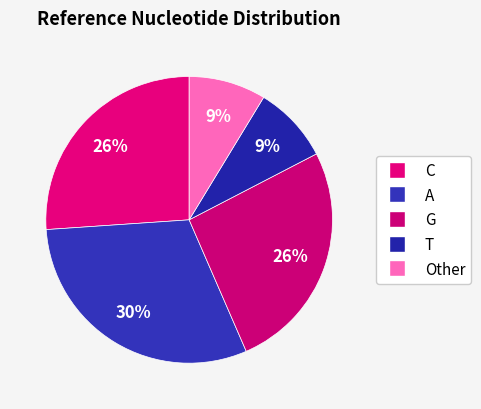

Count the number of slices in the pie.

5